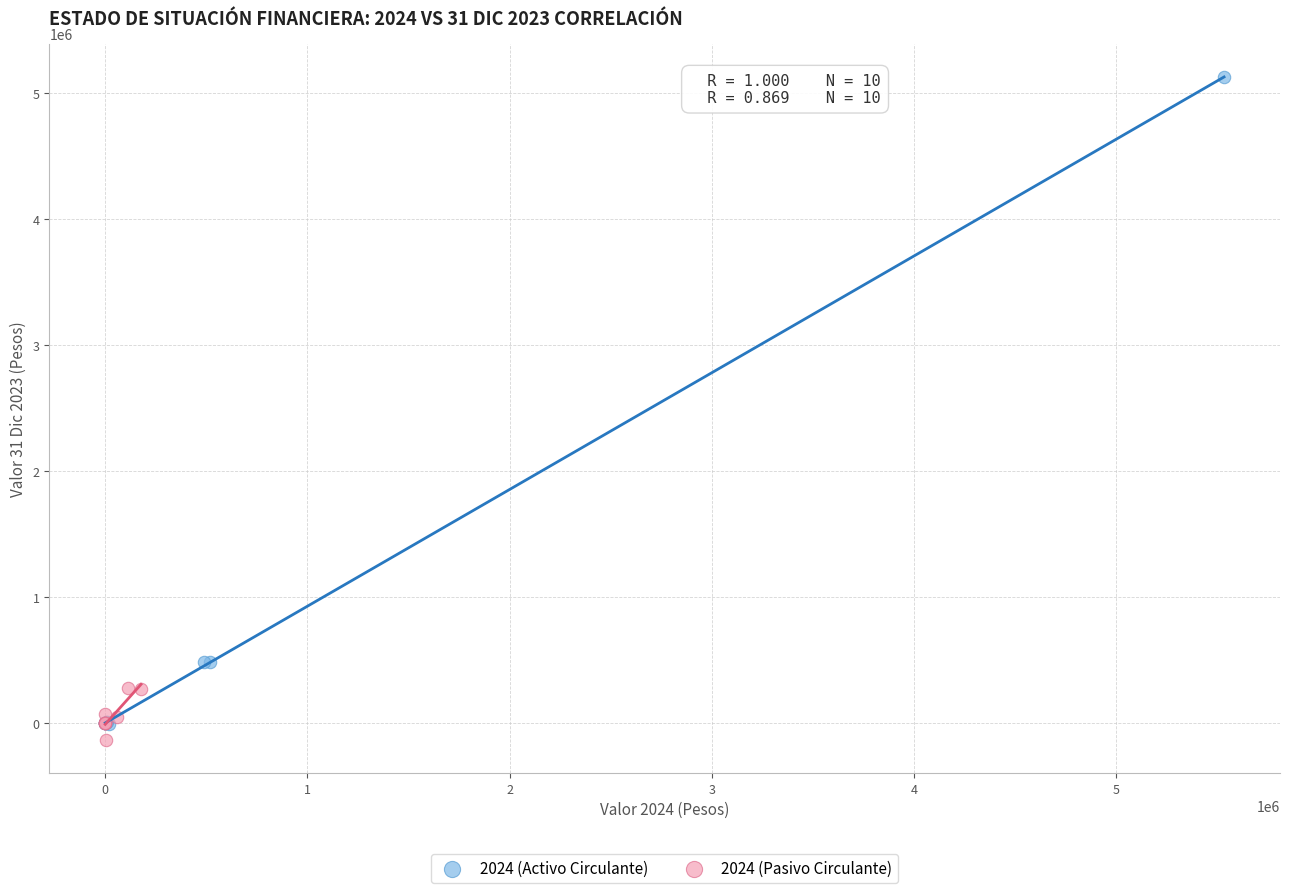

Which series has the largest Y range (max minus min)?

2024 (Activo Circulante)